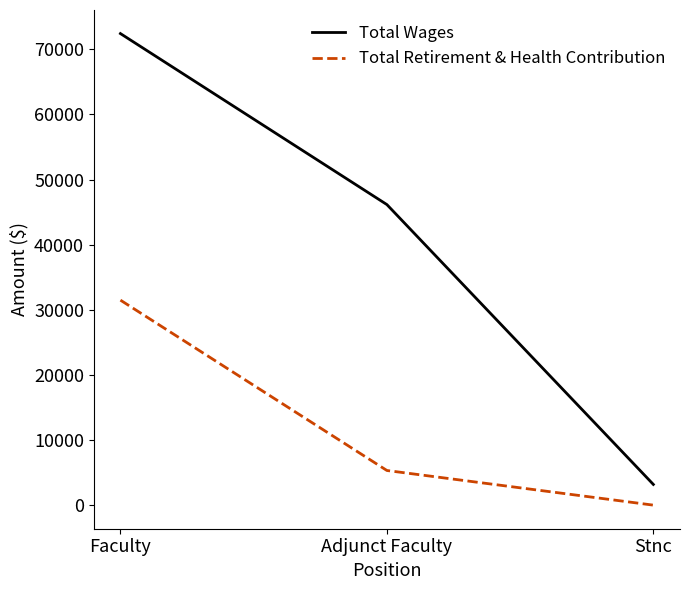

Which category has the lowest value in the Total Retirement & Health Contribution series?

Stnc